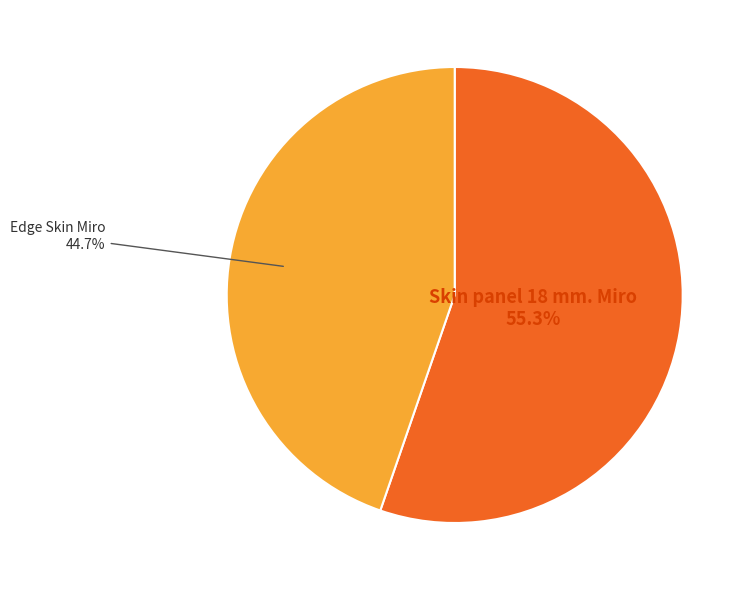

What percentage do Skin panel 18 mm. Miro and Edge Skin Miro together represent?

100.0%